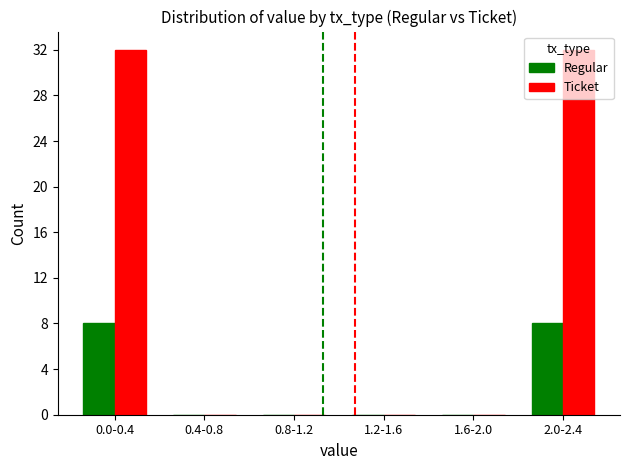

Is it true that Ticket equals -15 at 1.6-2.0?

False